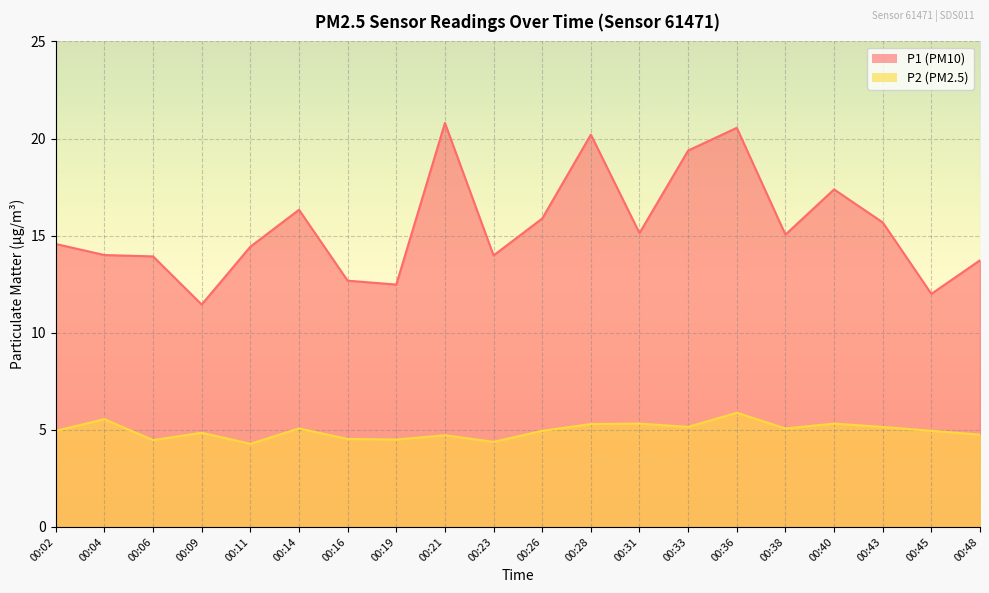

List the series in order of their peak value, highest first.

P1, P2